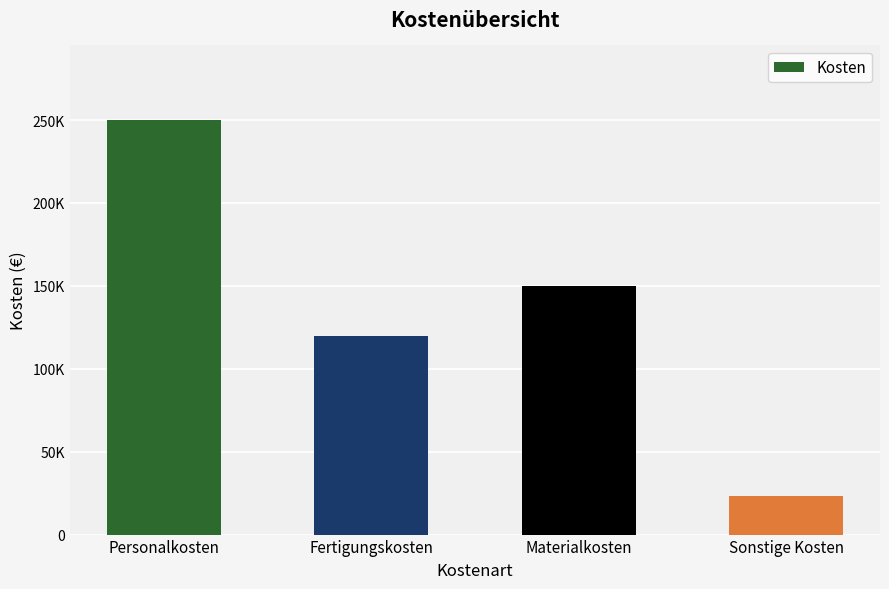

Count the number of data series in this chart.

1